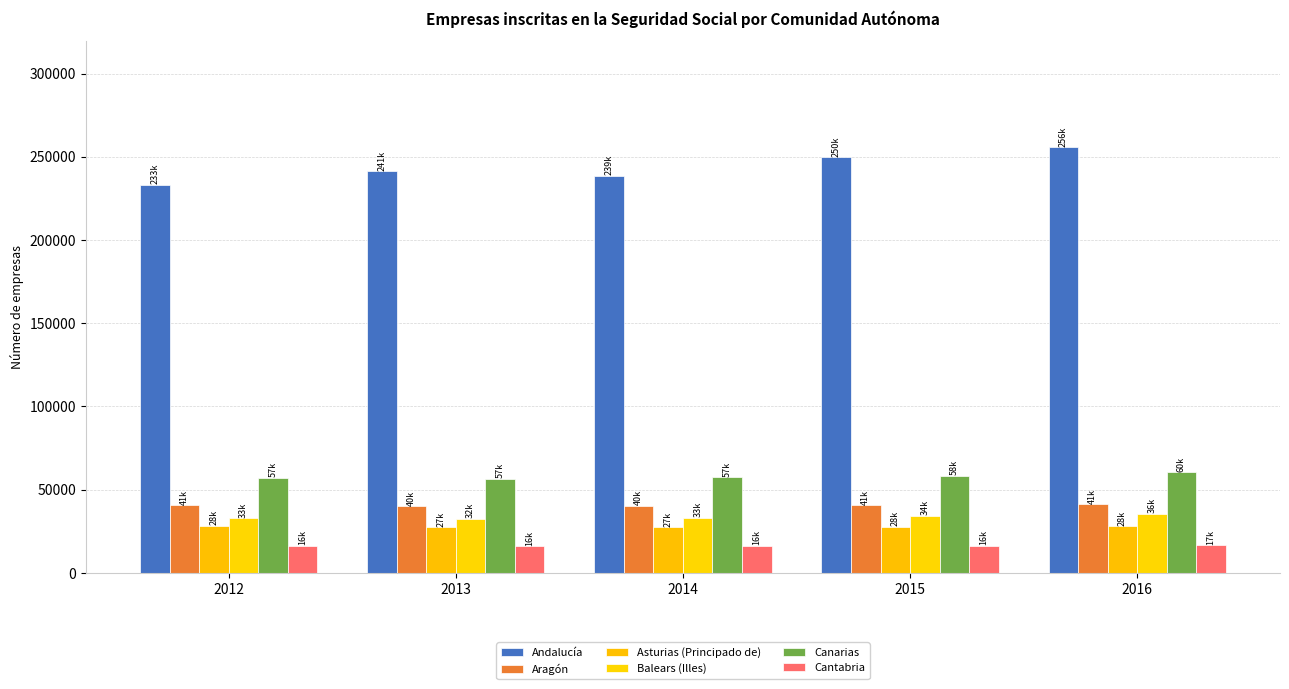

The Canarias series shows 56704 at 2013. True or false?

True